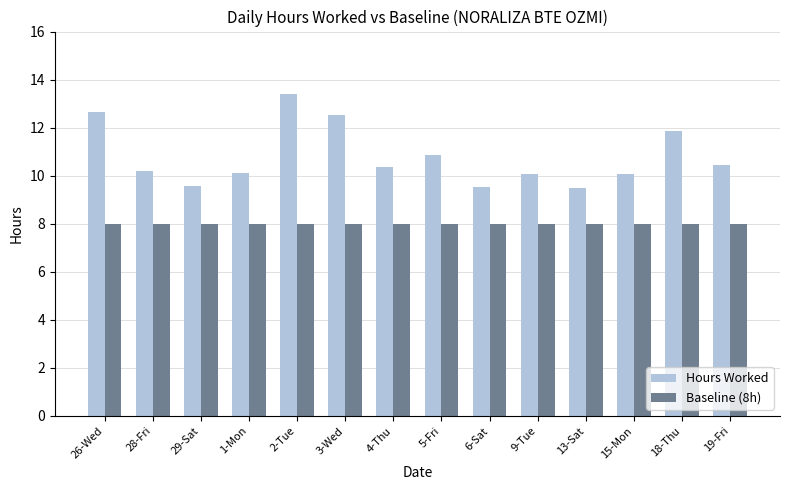

Is the value of Baseline (8h) at 28-Fri greater than the value of Hours Worked at 18-Thu?

No